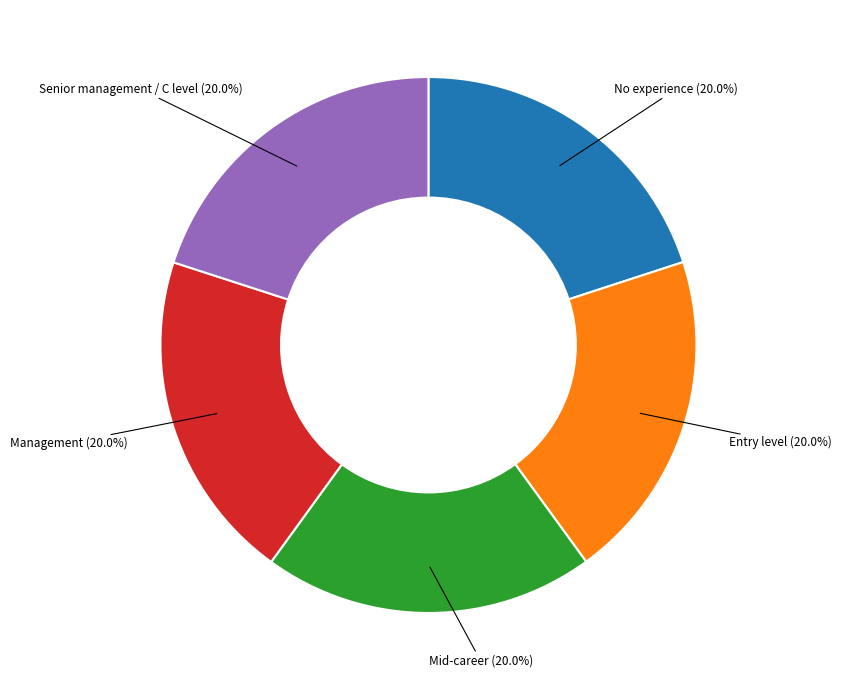

Is there any slice that represents more than half of the pie?

No